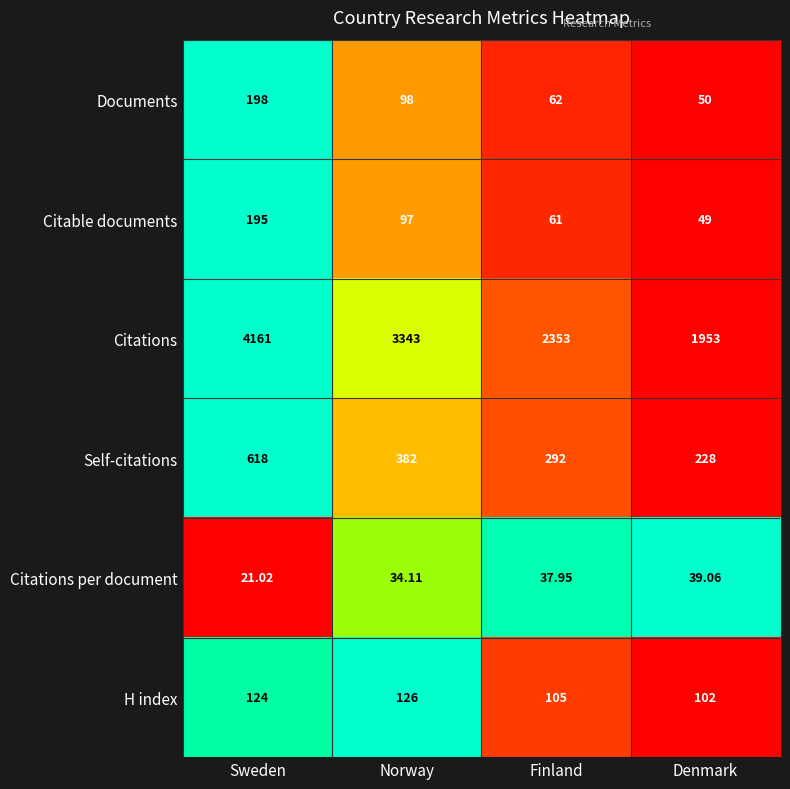

At which label does Citable documents first exceed 97?

Sweden